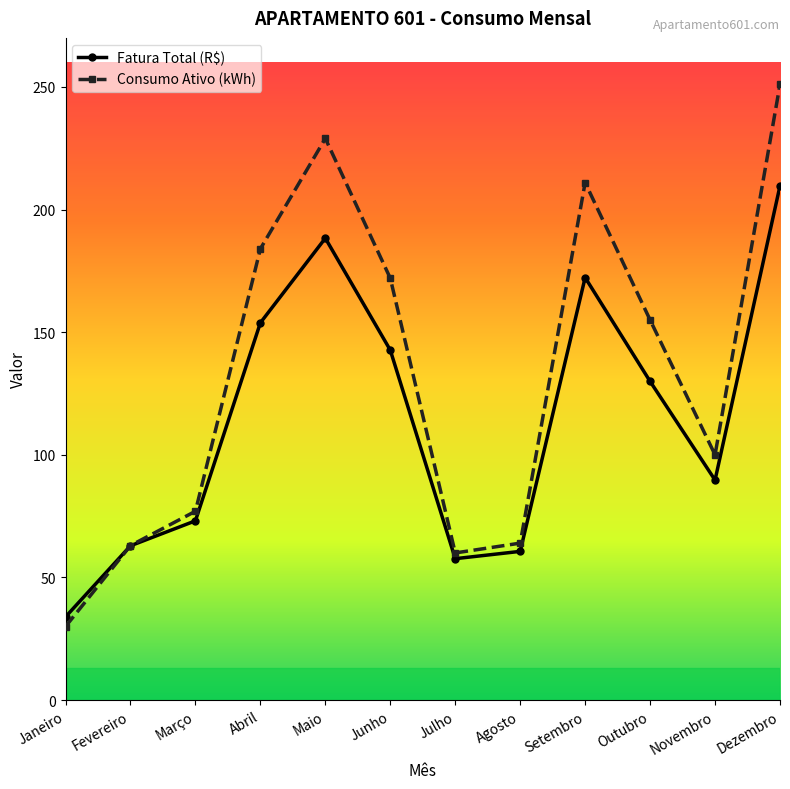

Where is the first local maximum for Fatura Total (R$)?

Maio